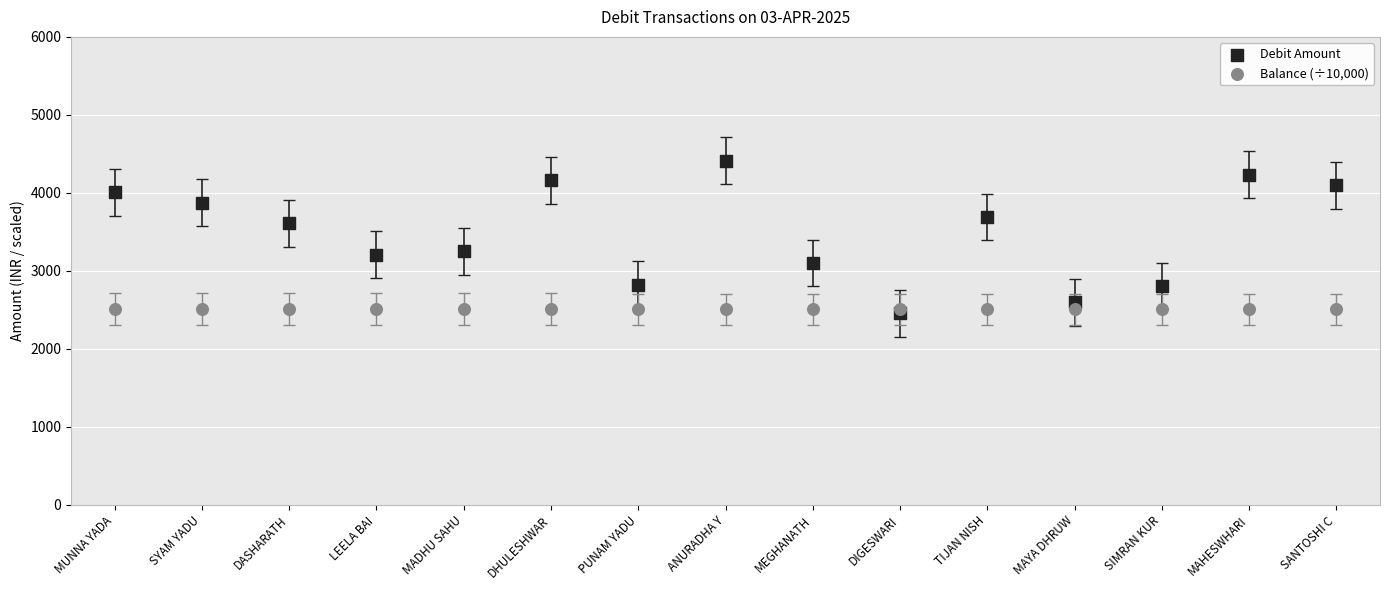

What are all the series names shown in the legend?

Debit Amount, Balance (÷10,000)